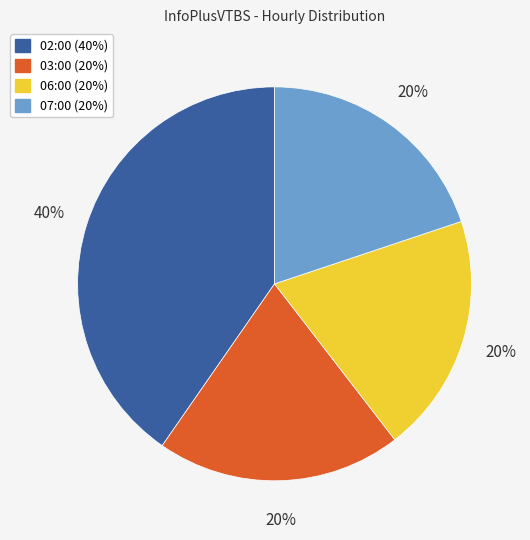

To the nearest percent, what is the average slice percentage?

25%